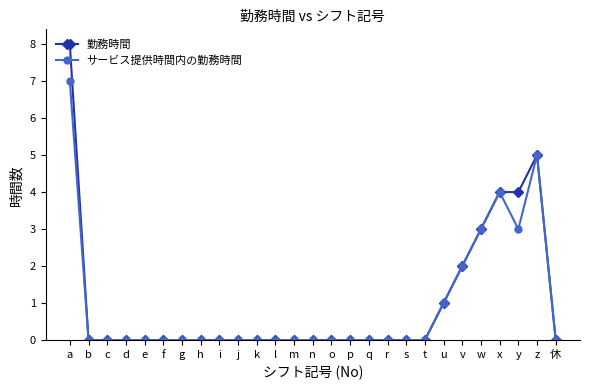

Count the number of categories in the chart.

27